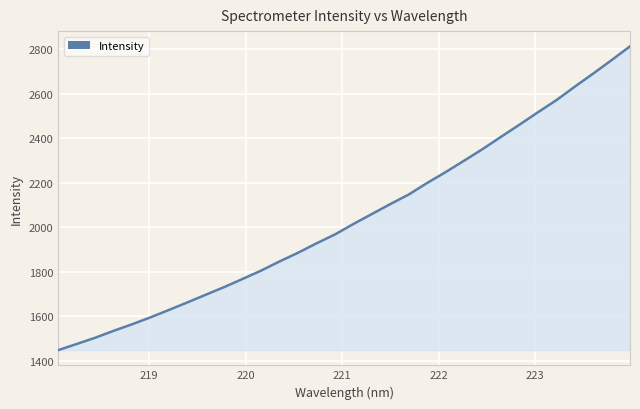

What is the minimum value shown in the chart?

1447.6